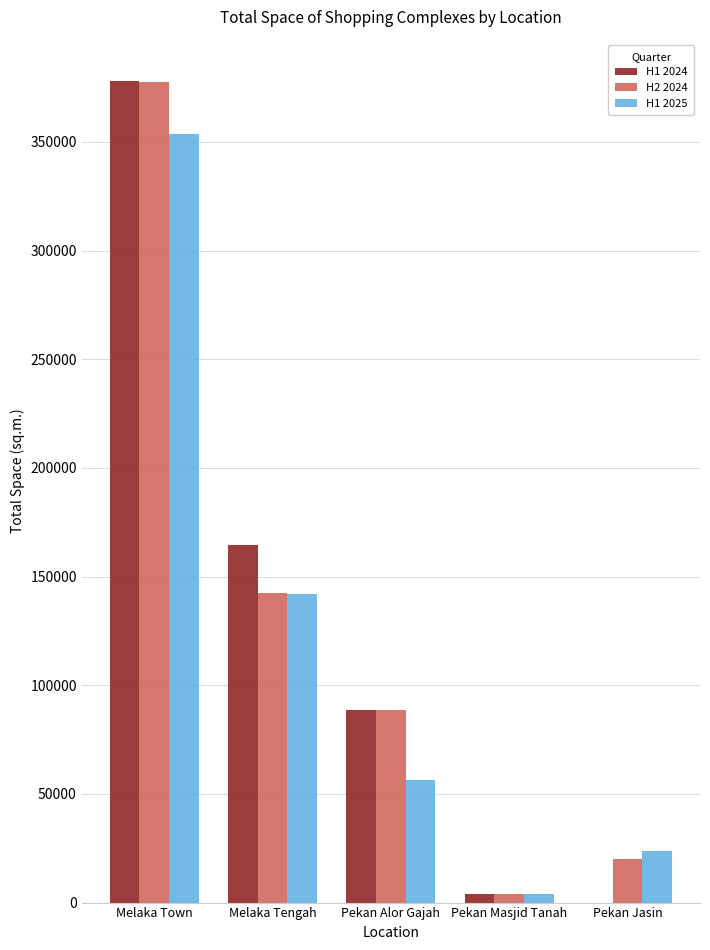

Is the value of H1 2024 at Pekan Alor Gajah greater than the value of H2 2024 at Melaka Tengah?

No